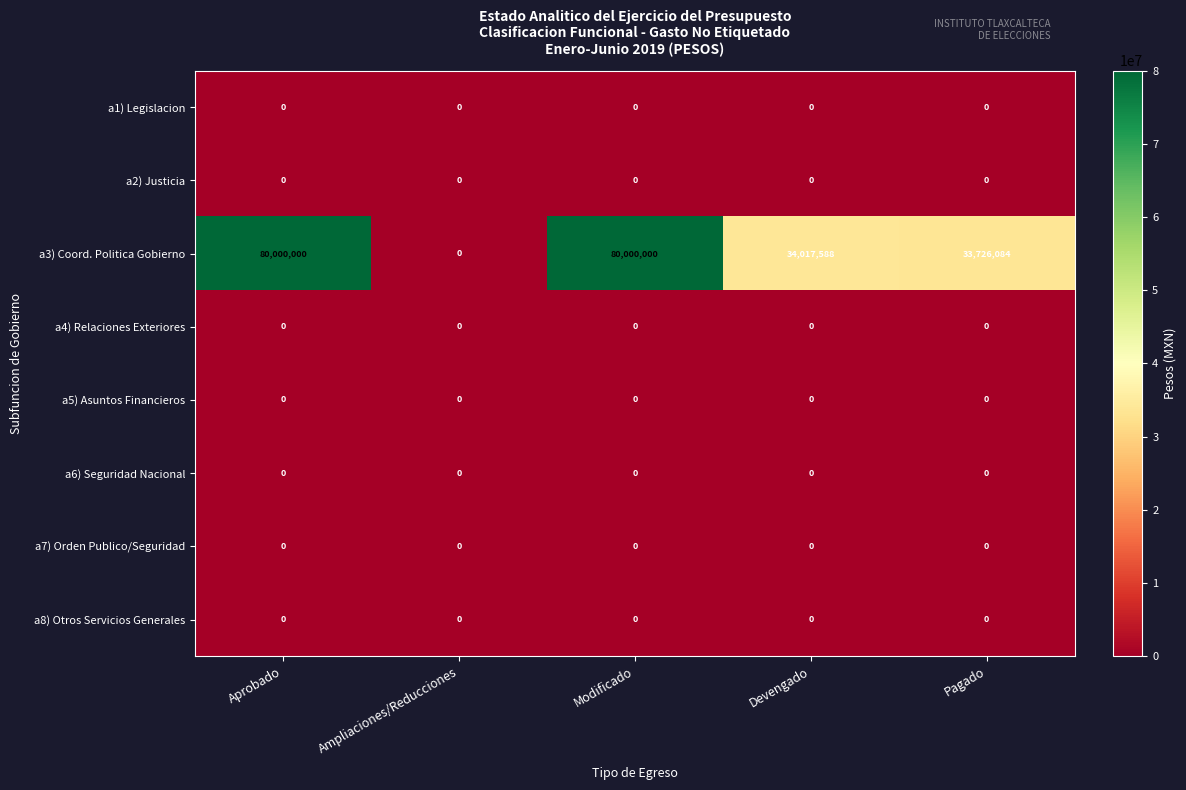

What is the greatest value displayed?

80000000